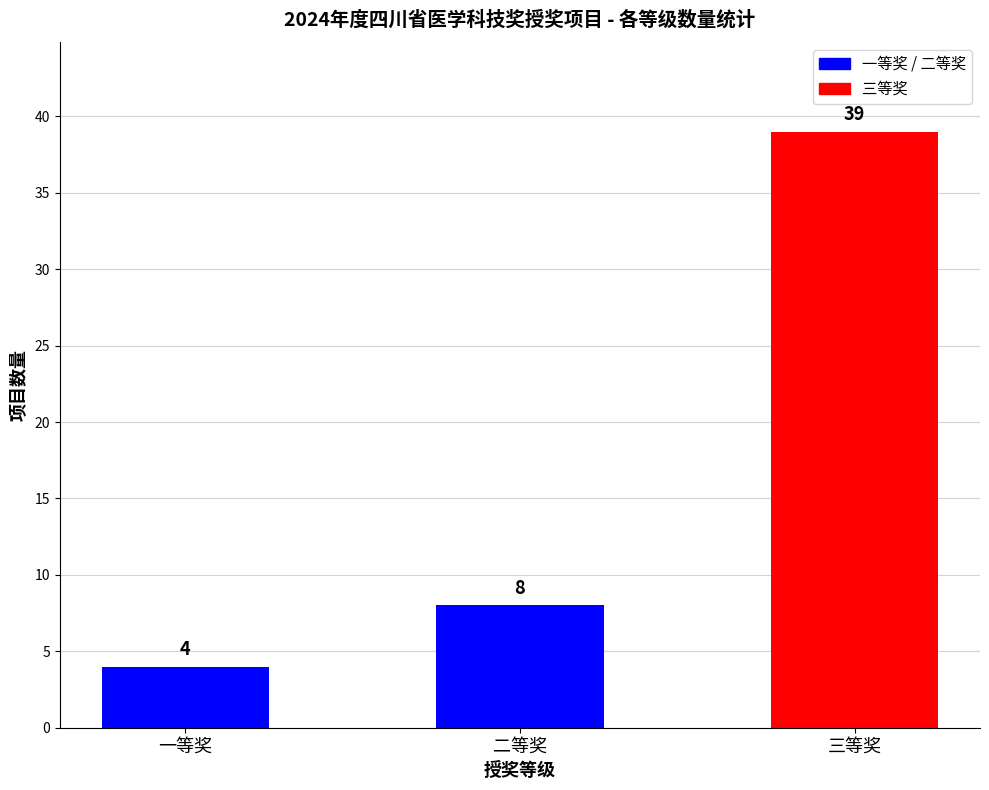

Where is the data nearest to the value 21?

二等奖